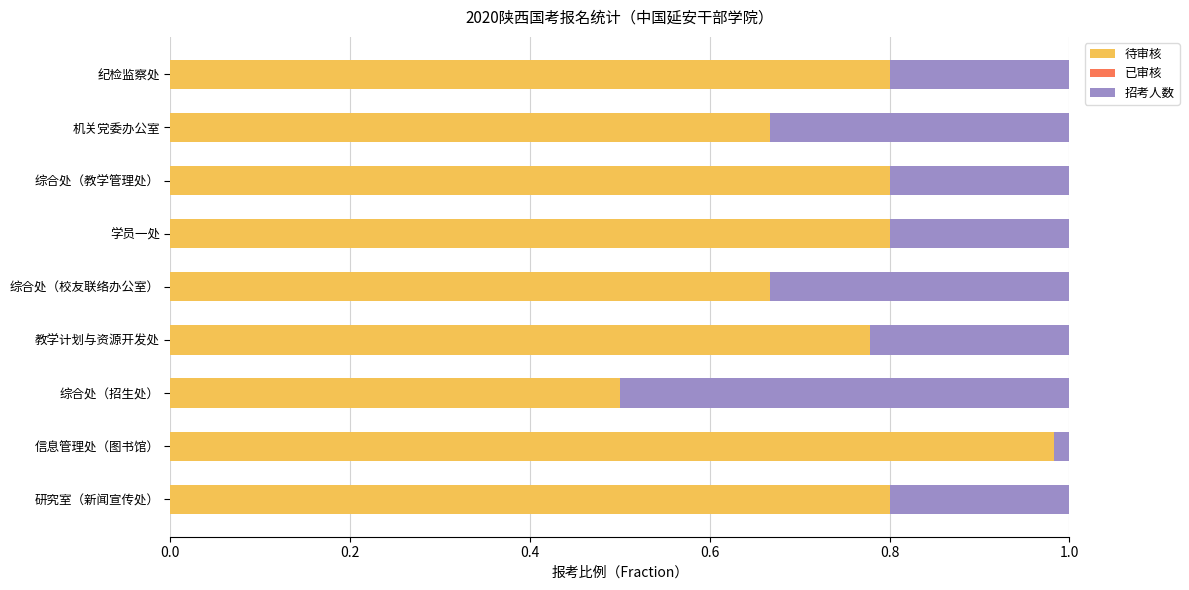

What is the difference between the maximum and minimum values in the 待审核 series?

0.5